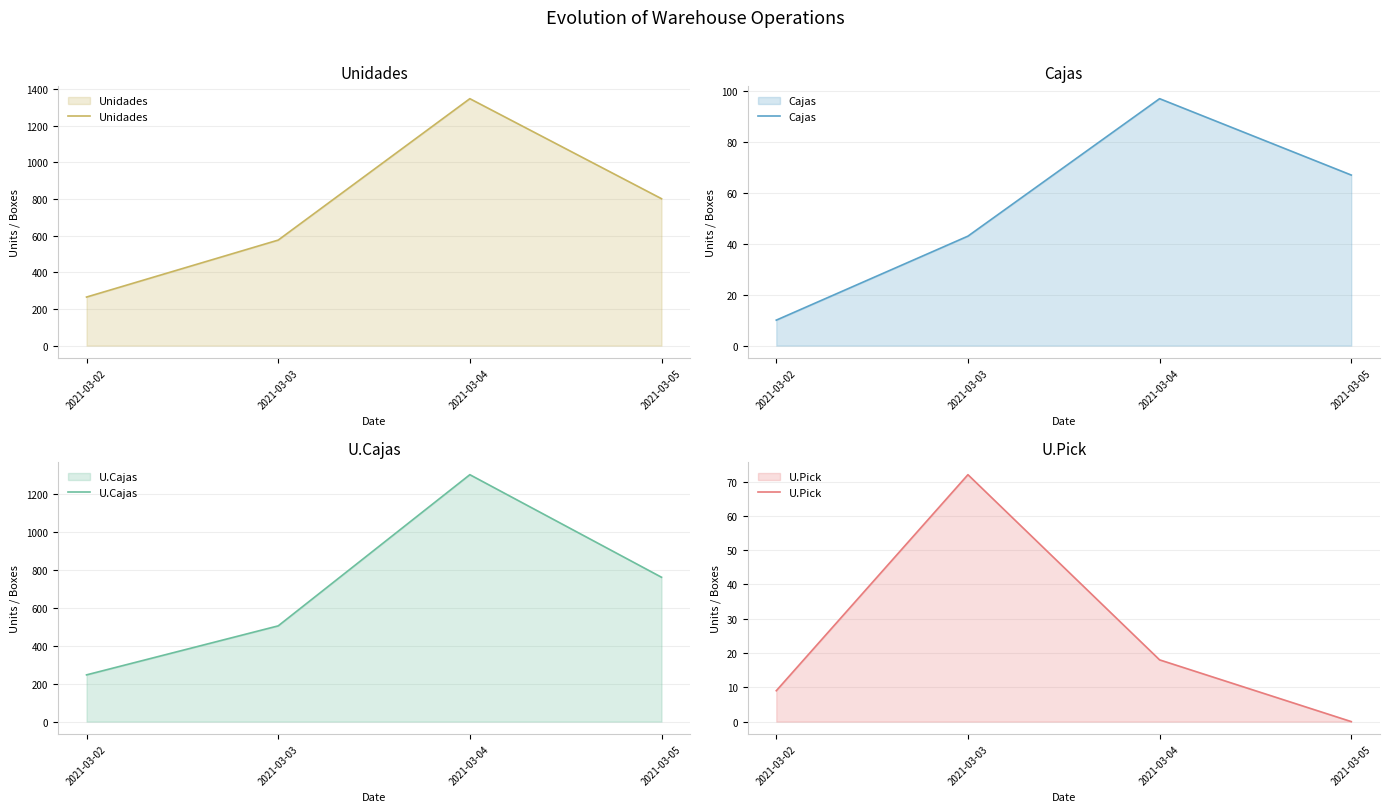

What is the value of the U.Pick point at the 2nd from the left?

72